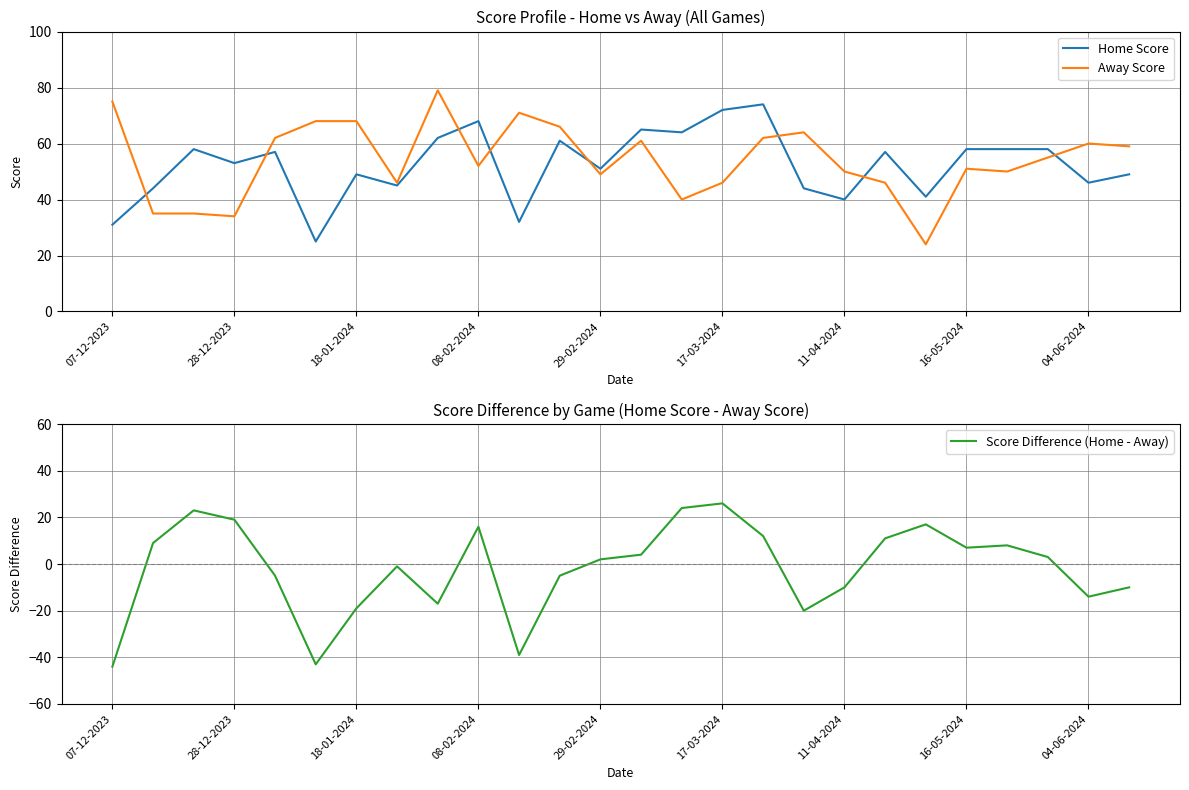

What is the highest value of the Score Difference (Home - Away) series?

26